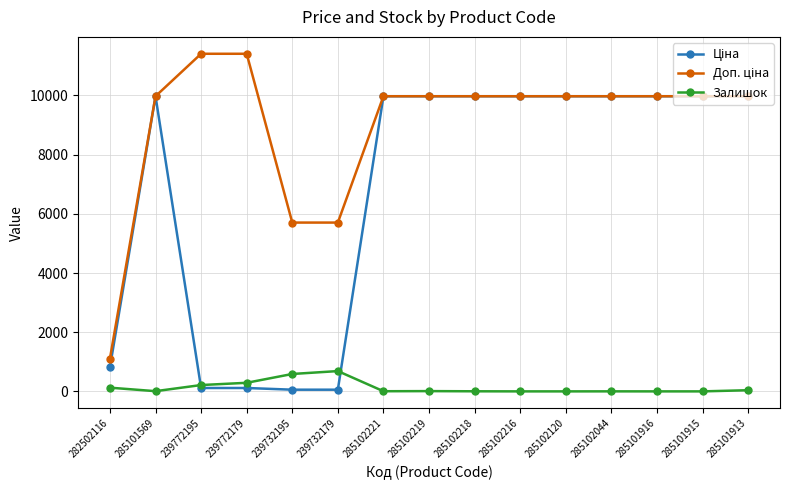

At how many categories does at least one series exceed 9780?

12